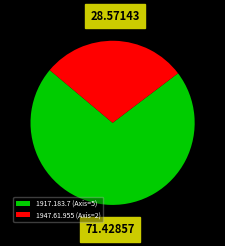

Which slice is the smallest?

1947.61.955 (Axis=2)